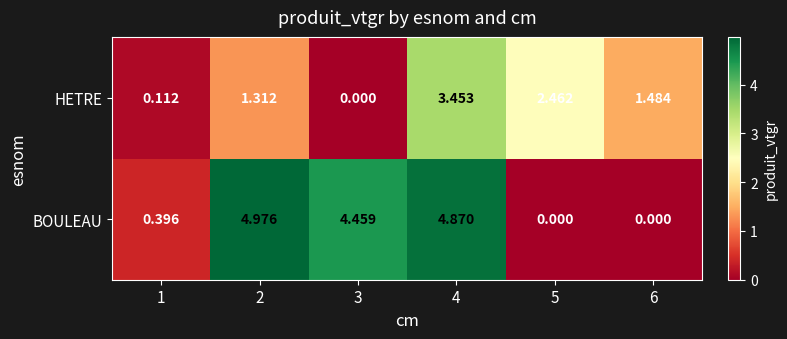

List the series in order of their peak value, highest first.

BOULEAU, HETRE